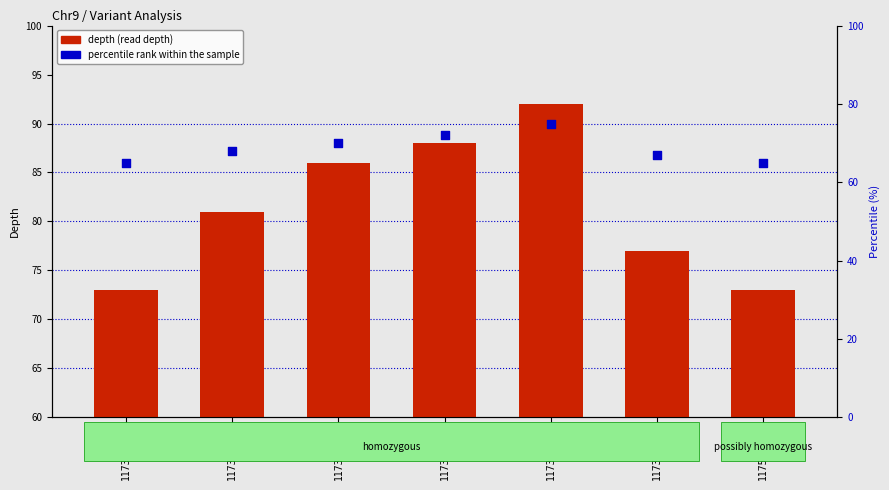

Which series contains the lowest Y value?

percentile rank within the sample